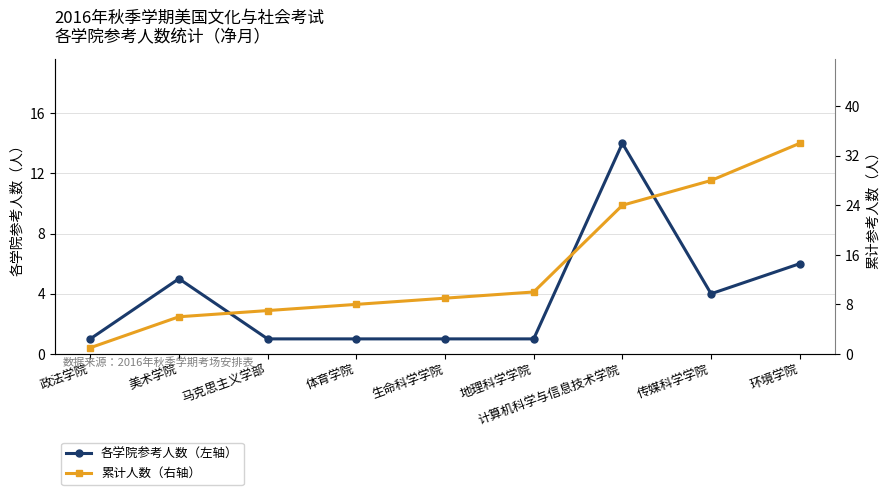

What is the maximum value shown in the chart?

34